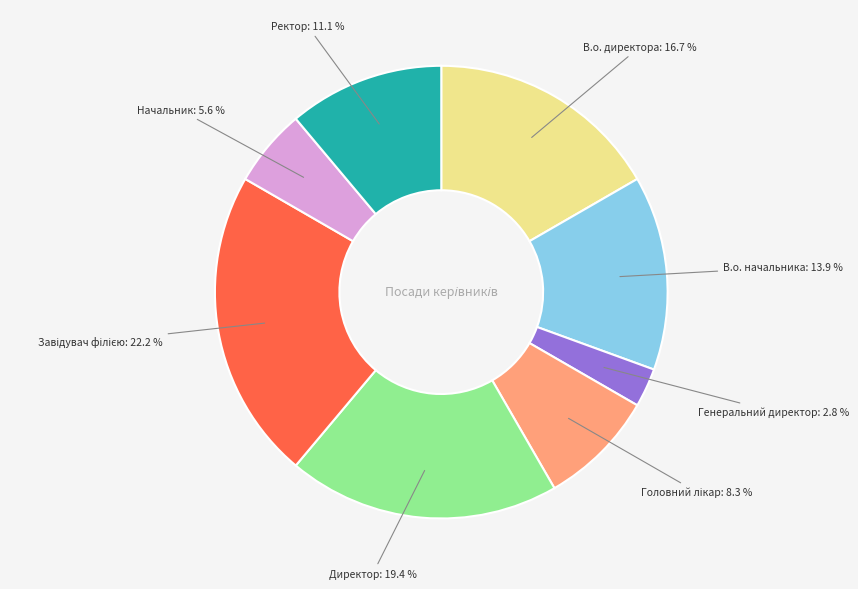

Count the number of slices in the pie.

8